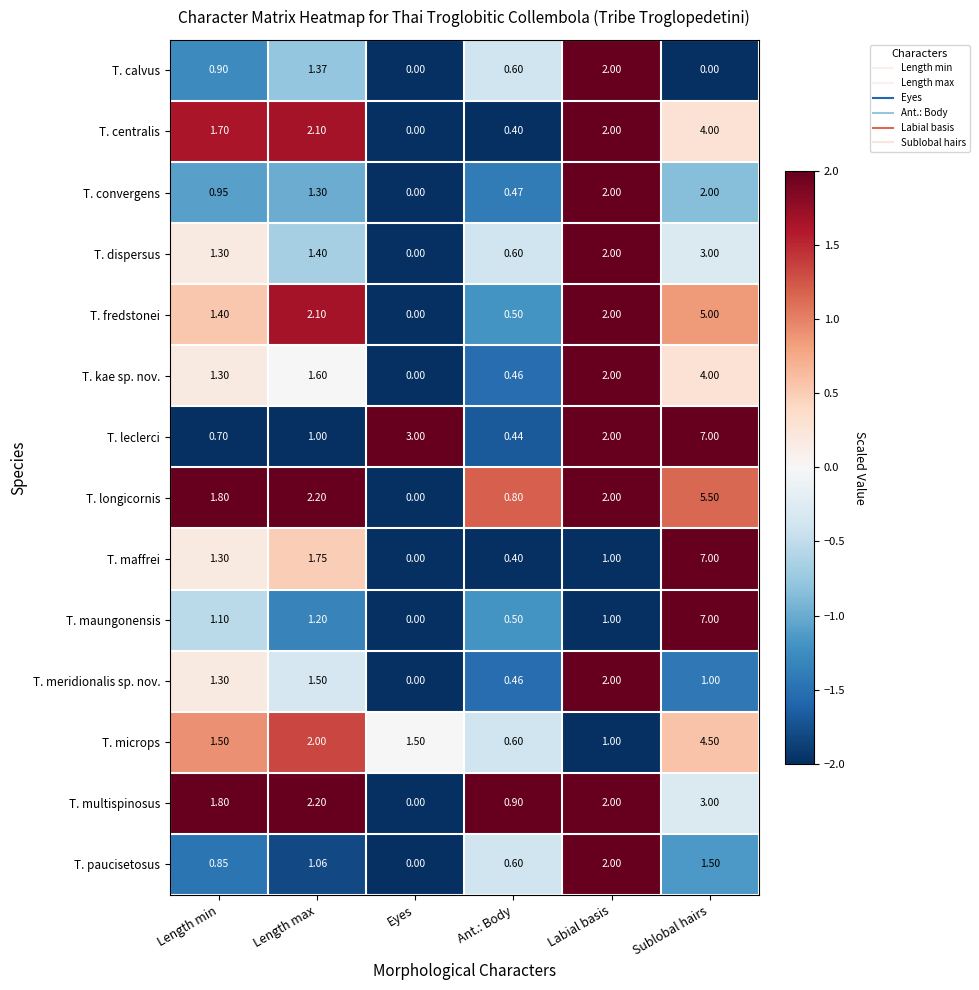

At how many categories does at least one series exceed 1?

5